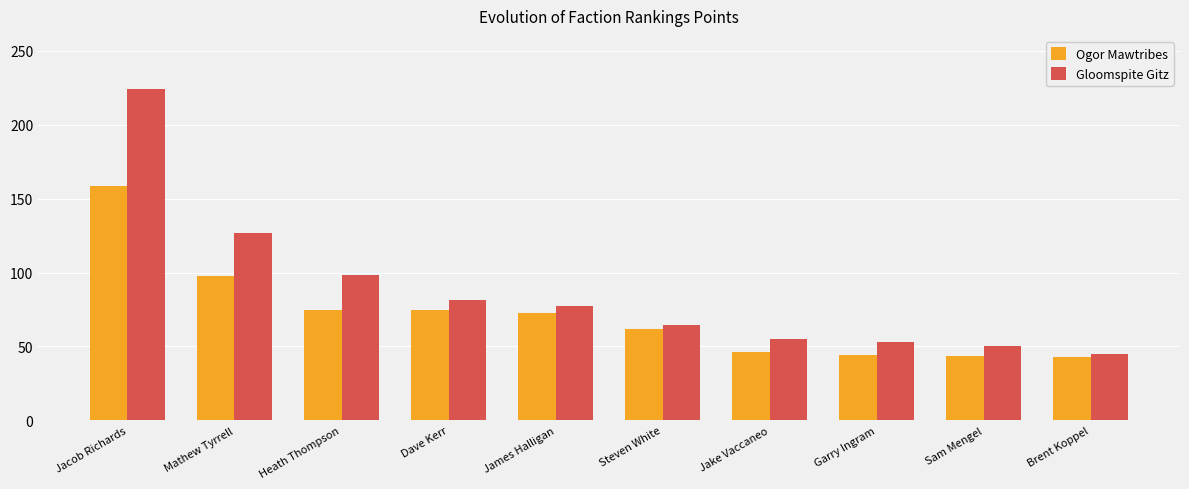

What is the value of the Ogor Mawtribes bar at the 5th from the left?

72.4